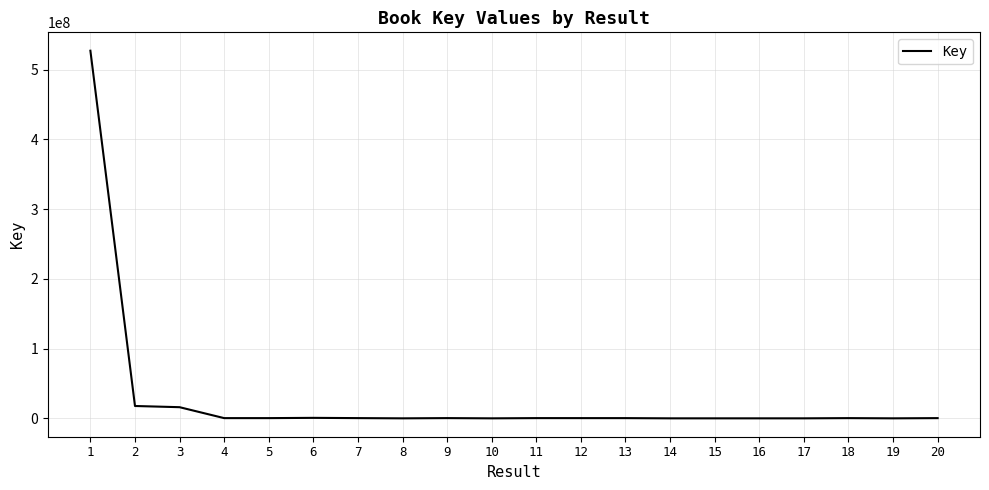

What is the maximum value shown in the chart?

527297194